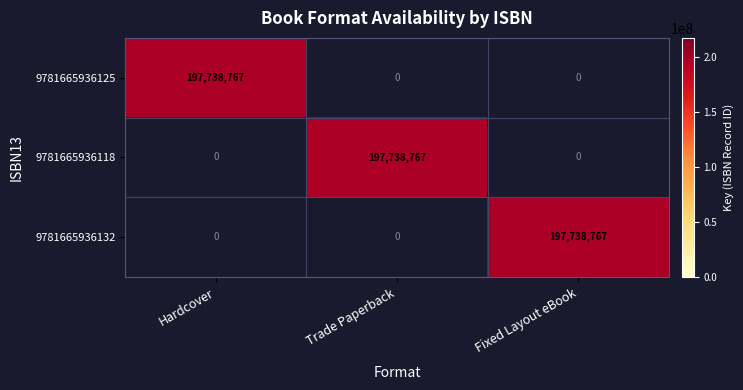

How many categories are shown in the chart?

3